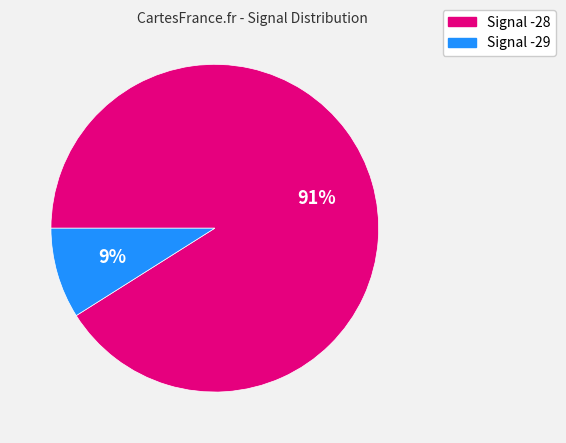

Is there a majority slice in this chart?

Yes